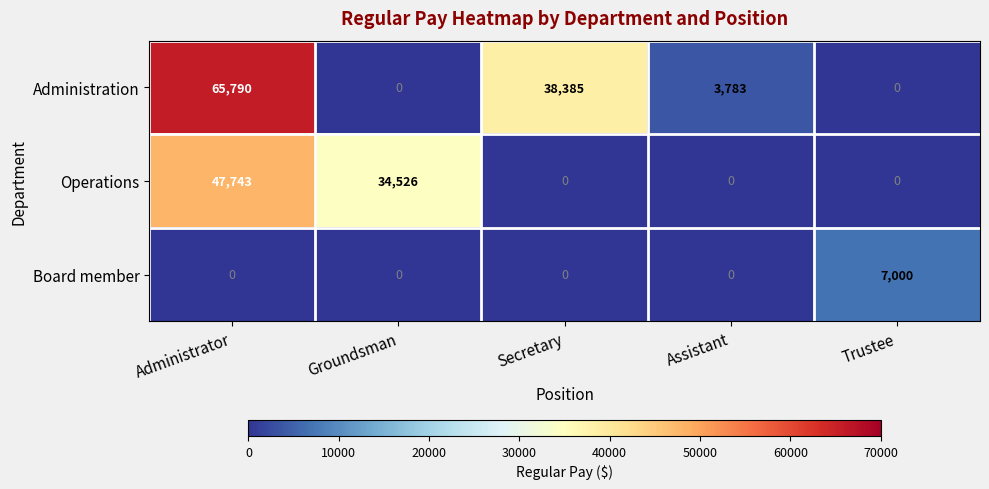

Is the value of Administration at Secretary greater than the value of Operations at Administrator?

No